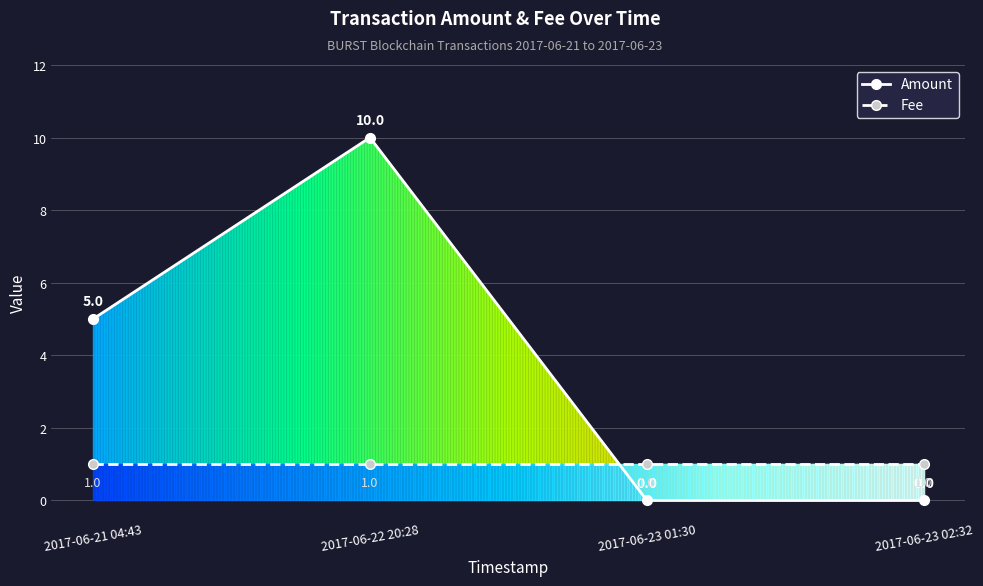

Which category has the highest value in the Fee series?

2017-06-21 04:43